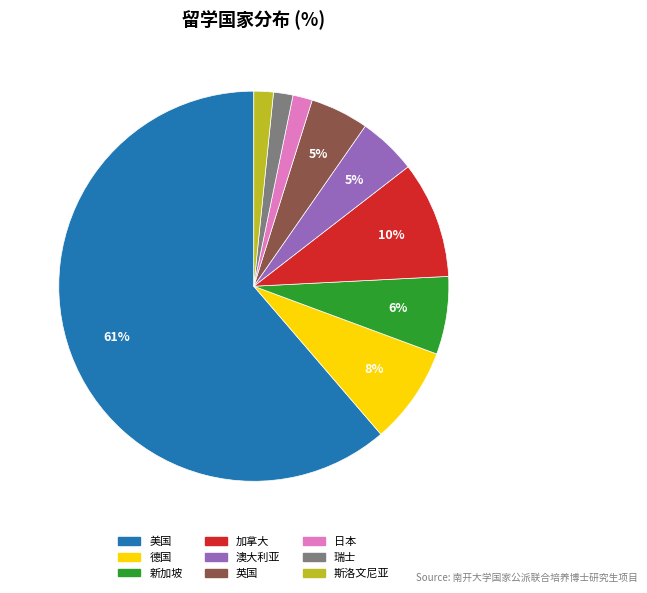

What percentage is the 日本 slice, to the nearest percent?

2%